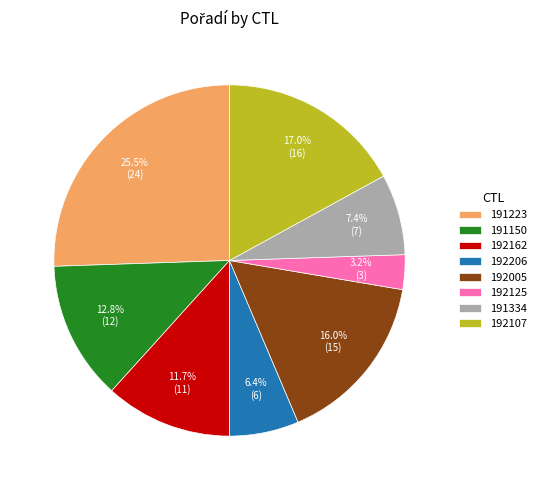

Which has a higher value, 191223 or 192162?

191223